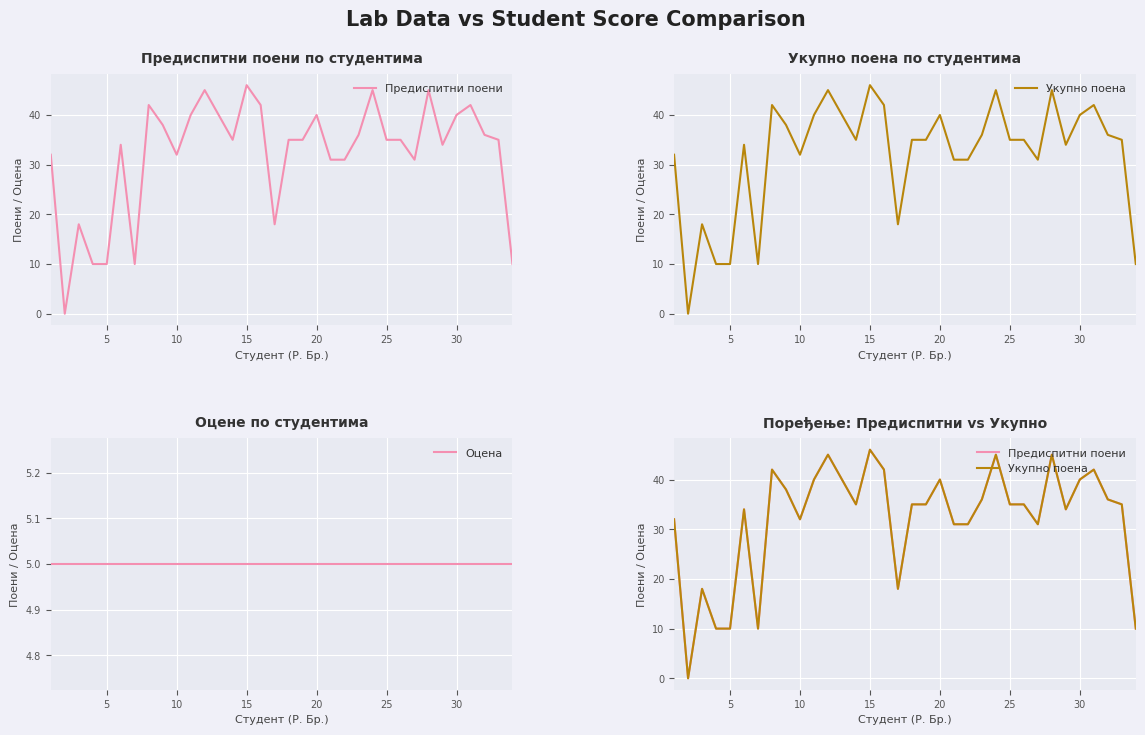

Reading right to left, extract all data points from this chart.

Предиспитни поени: 10	35	36	42	40	34	45	31	35	35	45	36	31	31	40	35	35	18	42	46	35	40	45	40	32	38	42	10	34	10	10	18	0	32
Укупно поена: 10	35	36	42	40	34	45	31	35	35	45	36	31	31	40	35	35	18	42	46	35	40	45	40	32	38	42	10	34	10	10	18	0	32
Оцена: 5	5	5	5	5	5	5	5	5	5	5	5	5	5	5	5	5	5	5	5	5	5	5	5	5	5	5	5	5	5	5	5	5	5